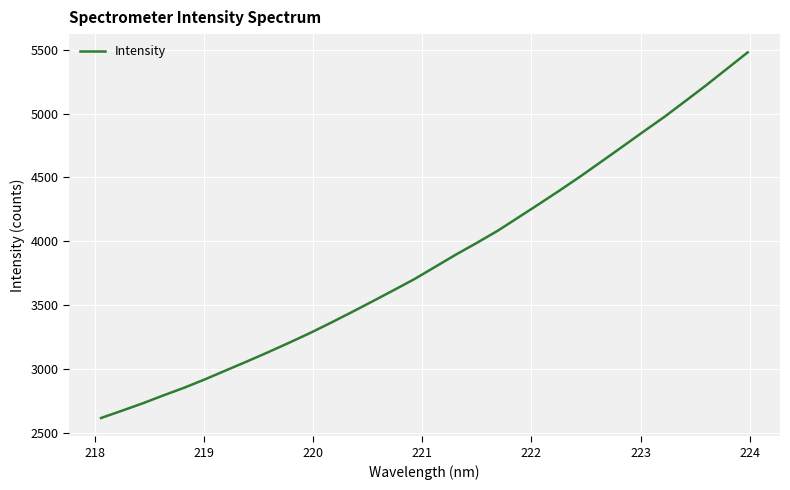

Does the chart have visible grid lines?

Yes